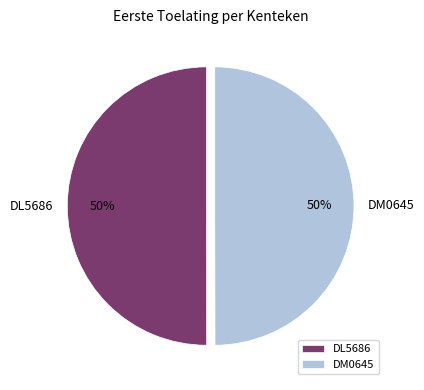

How many slices are in this pie chart?

2